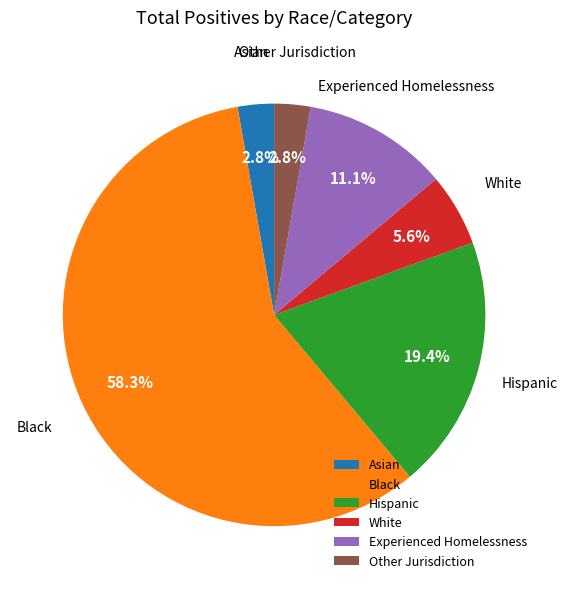

Which slice is the largest?

Black